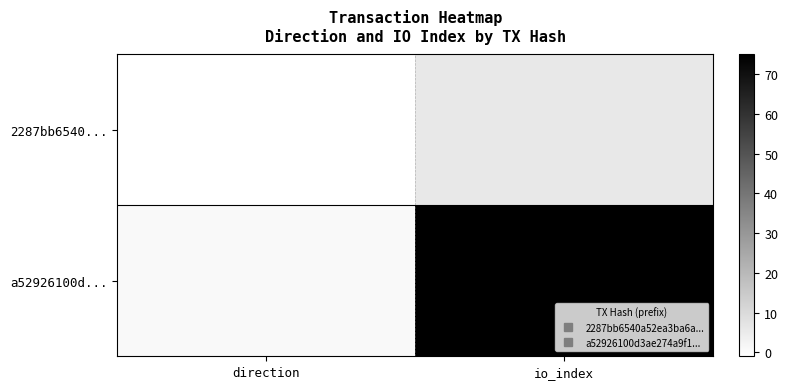

Rank the series by their average value, from highest to lowest.

a52926100d..., 2287bb6540...